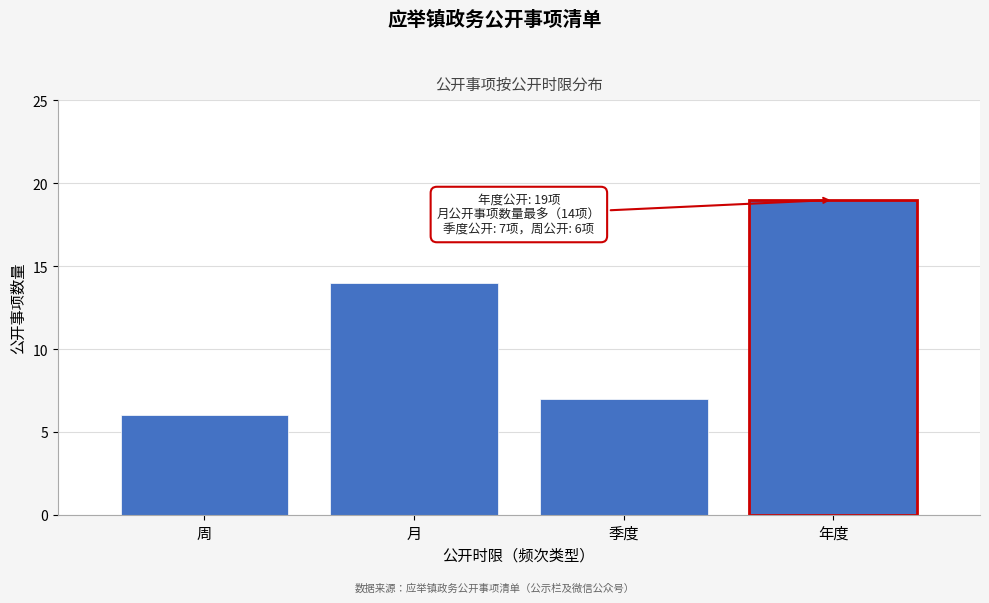

Reading left to right, what are all the values shown in this chart?

6	14	7	19